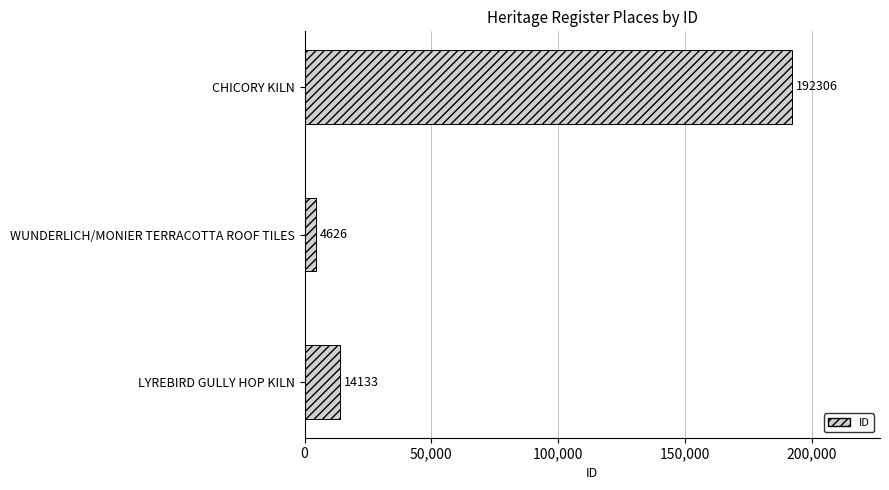

The chart shows a value of 14133 at LYREBIRD GULLY HOP KILN. True or false?

True